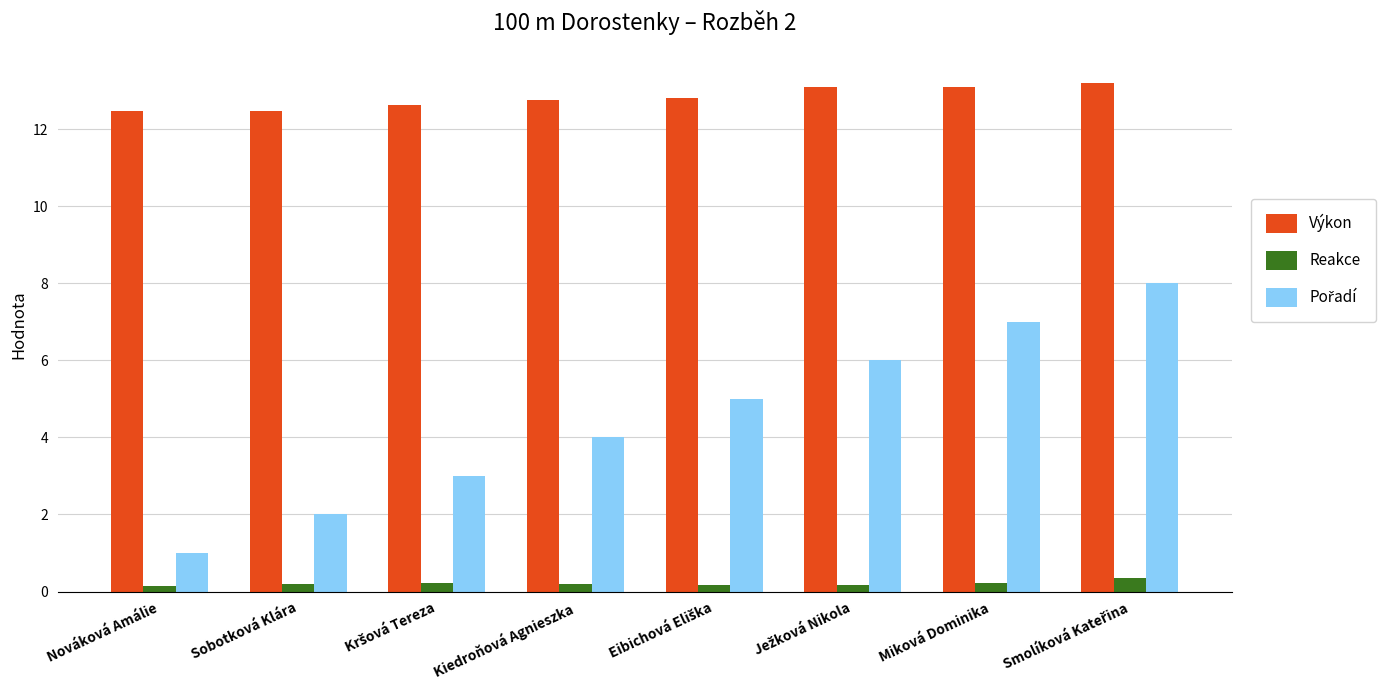

What is the maximum value shown in the chart?

13.2